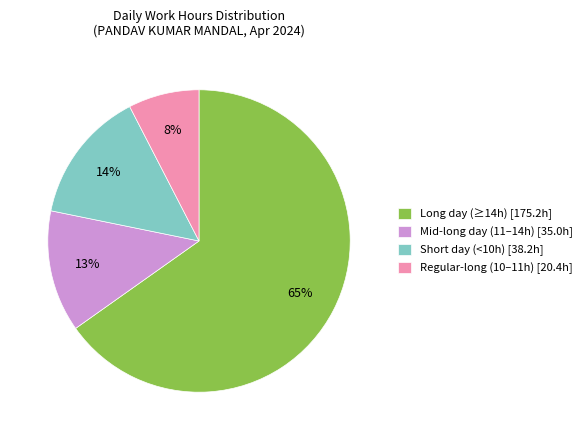

Is there any slice that represents more than half of the pie?

Yes